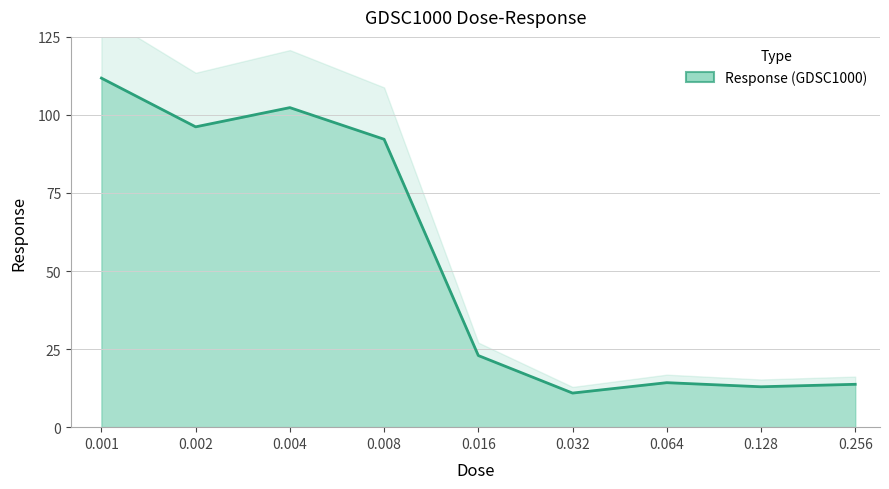

What is the value of the 6th point from the left?

10.9